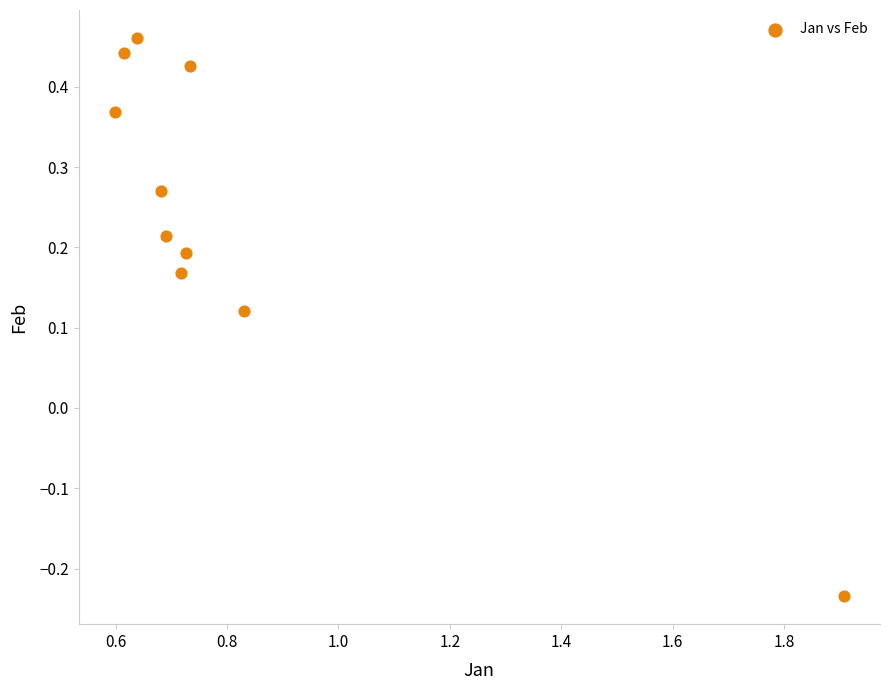

What is the average X value?

0.8